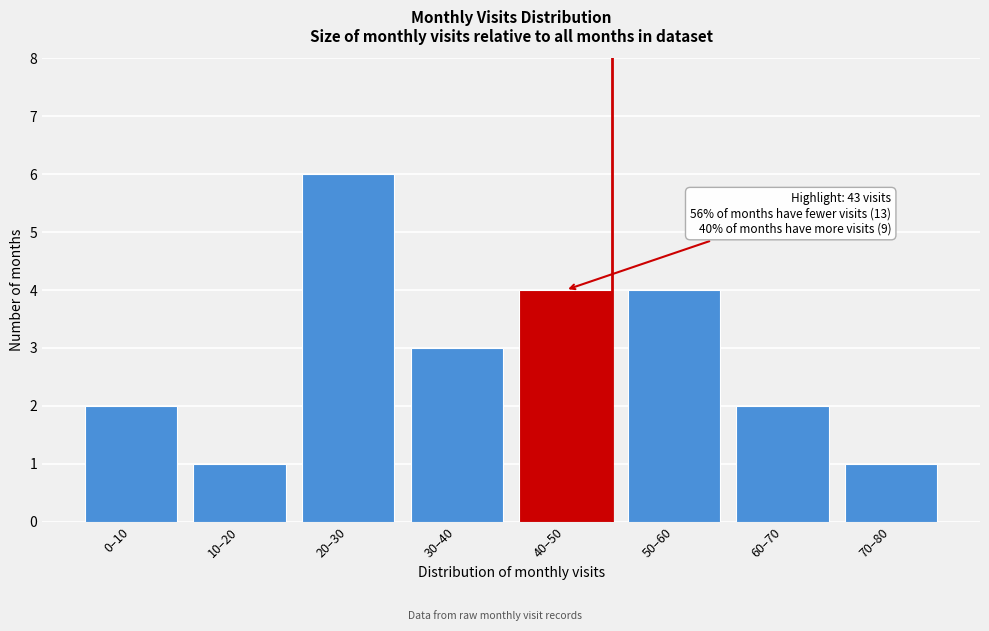

Reading right to left, what are all the values shown in this chart?

1	2	4	4	3	6	1	2